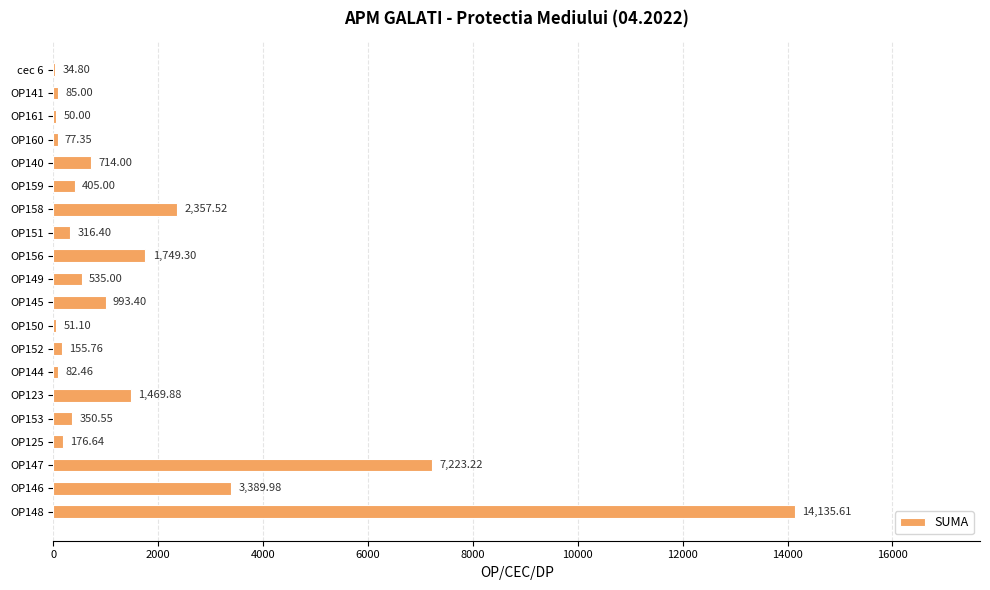

Between OP158 and OP123, which is larger?

OP158